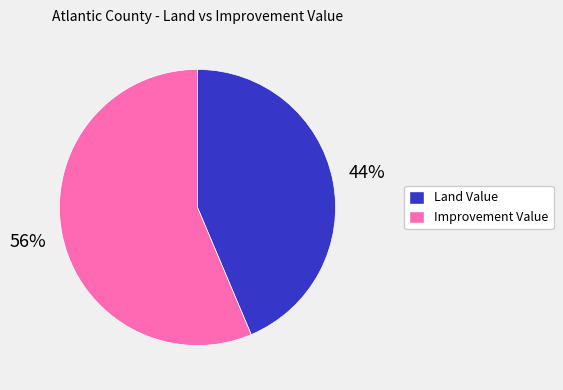

To the nearest percent, what is the average slice percentage?

50%